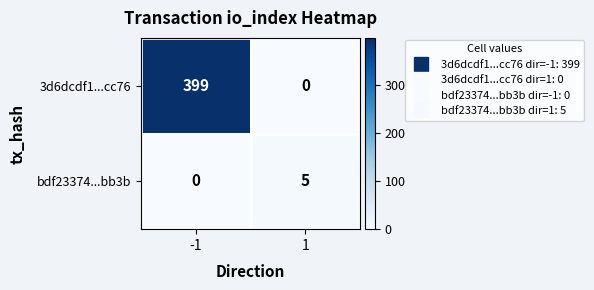

The value of 3d6dcdf1...cc76 at -1 is 399. True or false?

True